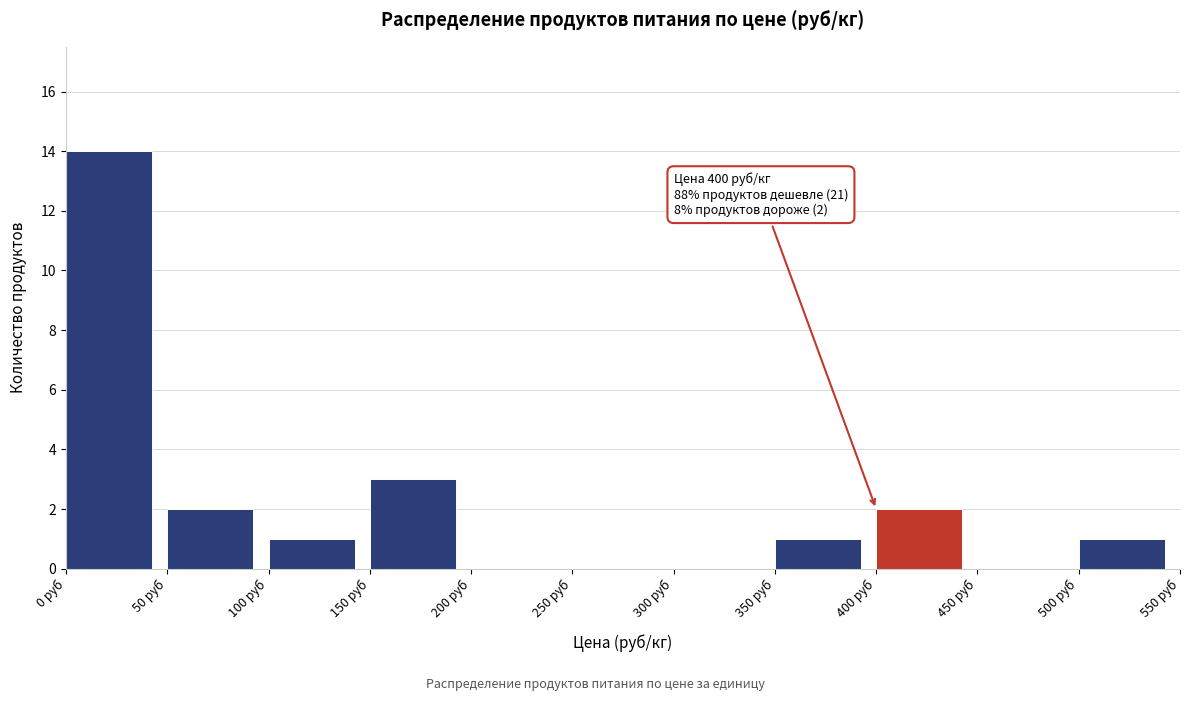

Which range on the x-axis has the tallest bar?

0 to 50